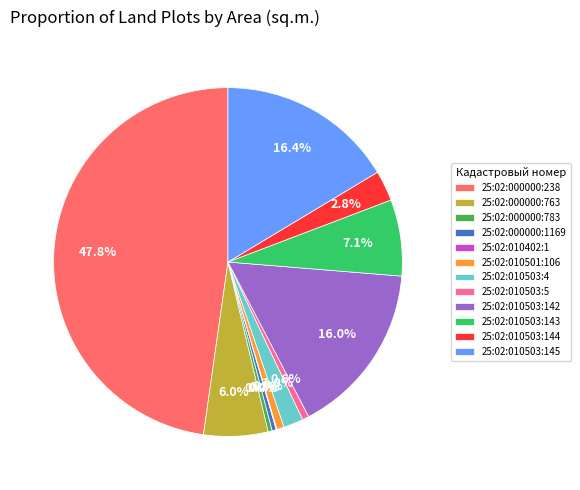

What is the ratio of the value at 25:02:010503:145 to the value at 25:02:000000:783?

43.2